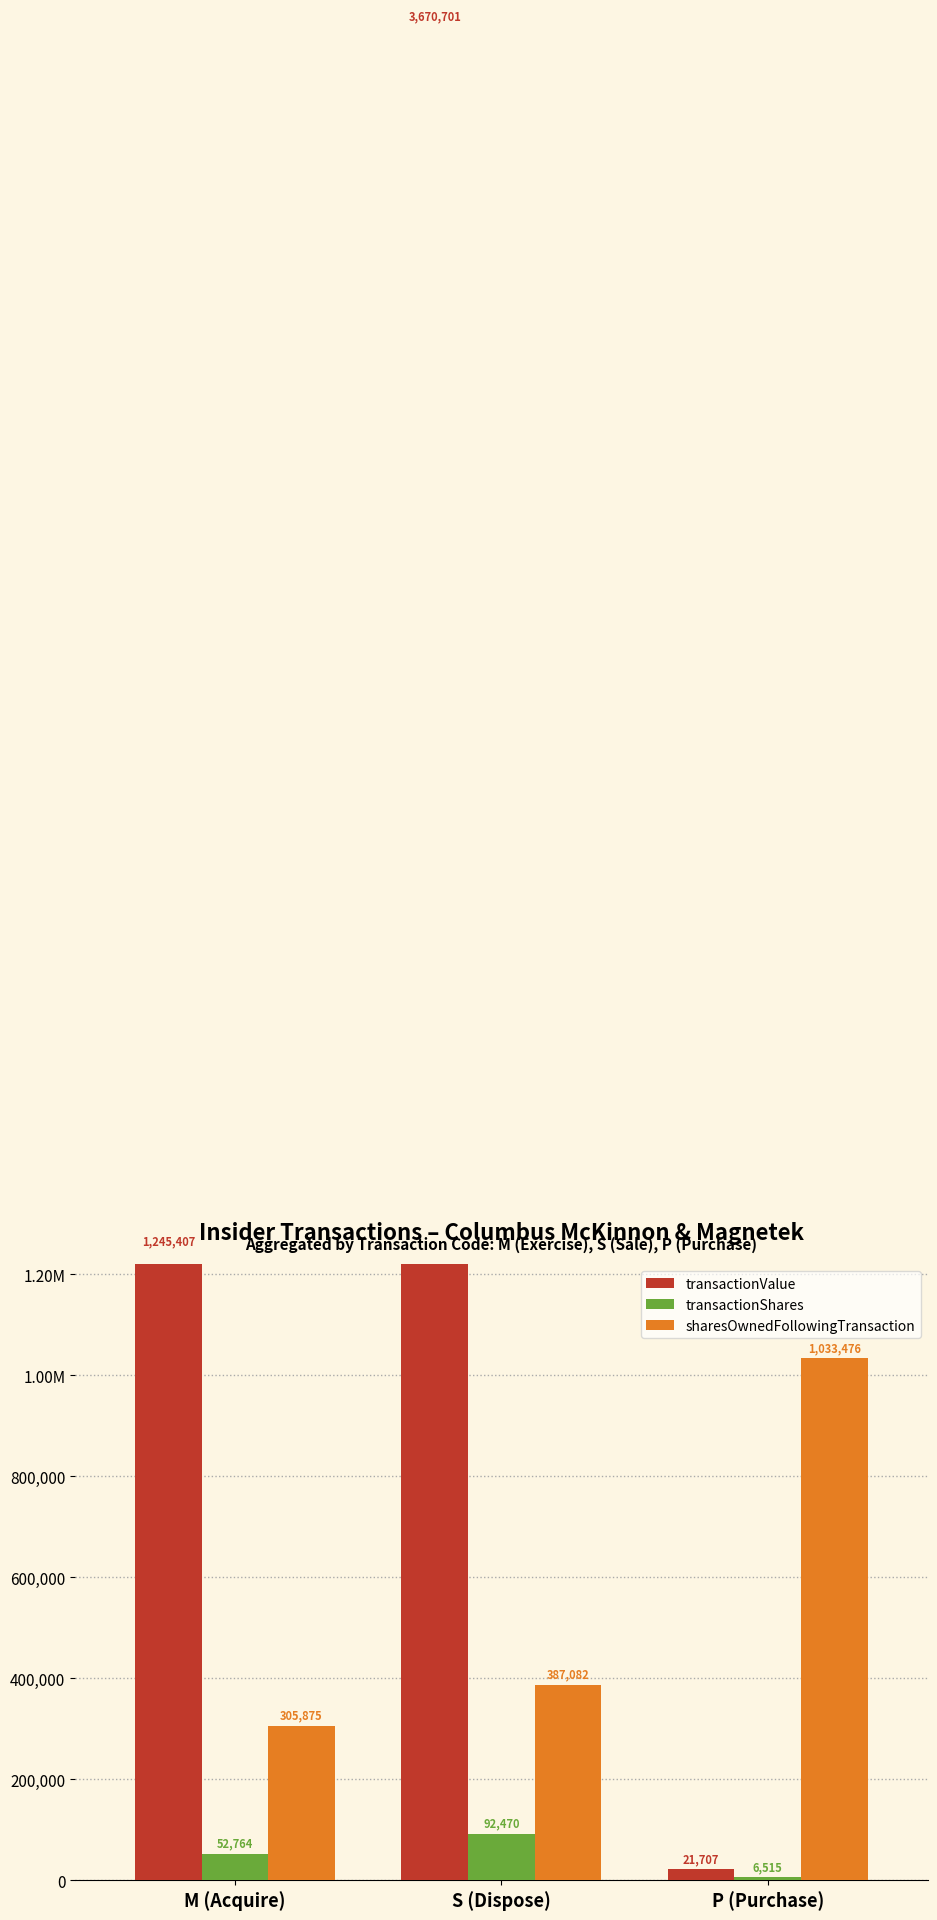

At which label is transactionShares closest to 49492?

M (Acquire)